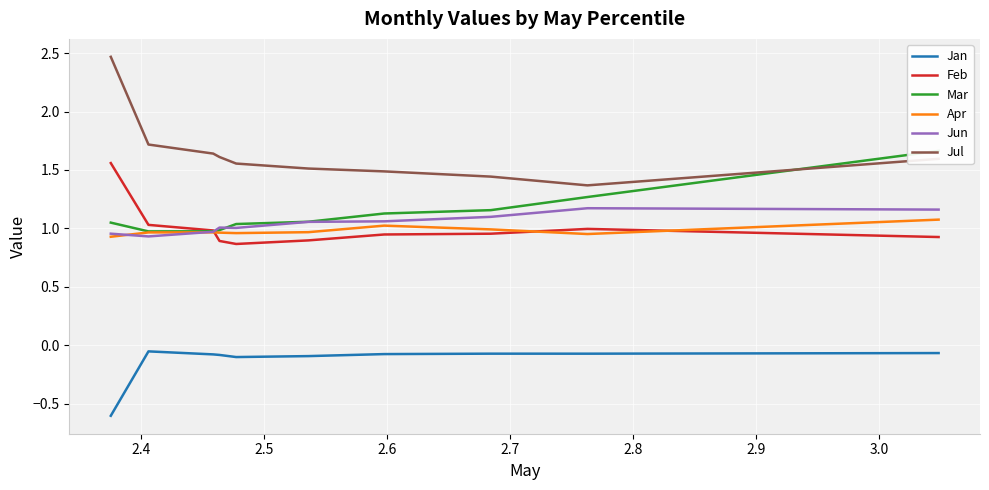

True or false: Jan and Apr cross at least once.

False